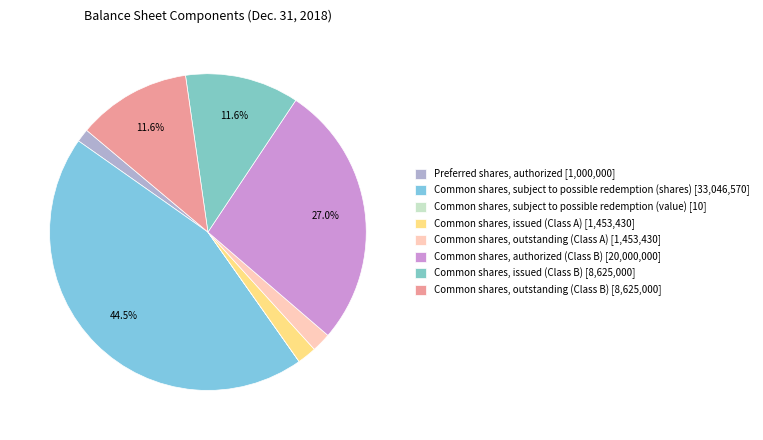

To the nearest percent, what is the combined percentage of Preferred shares, authorized and Common shares, authorized (Class B)?

28%